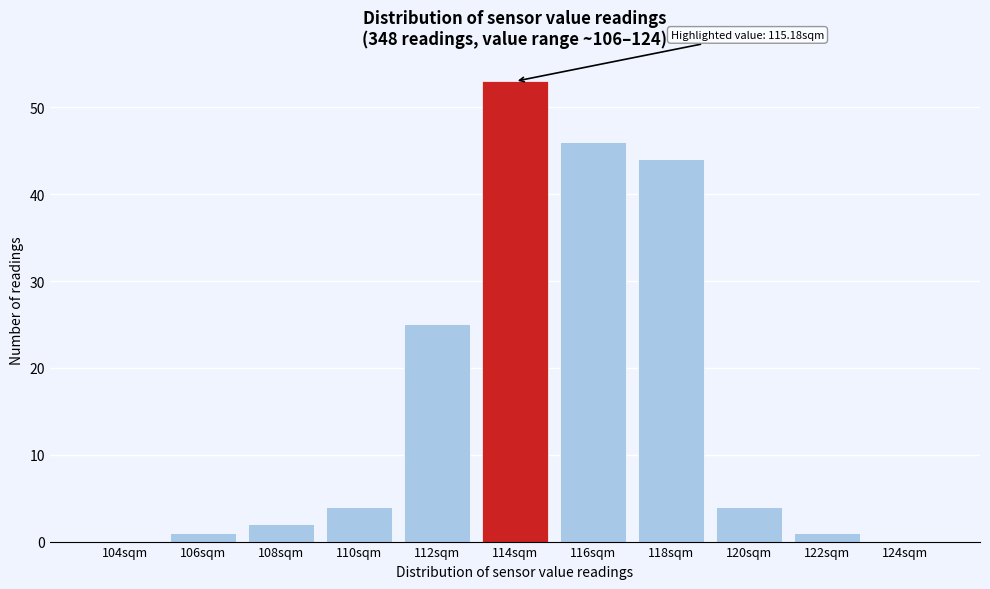

Reading right to left, extract all data points from this chart.

124sqm=0	122sqm=1	120sqm=4	118sqm=44	116sqm=46	114sqm=53	112sqm=25	110sqm=4	108sqm=2	106sqm=1	104sqm=0